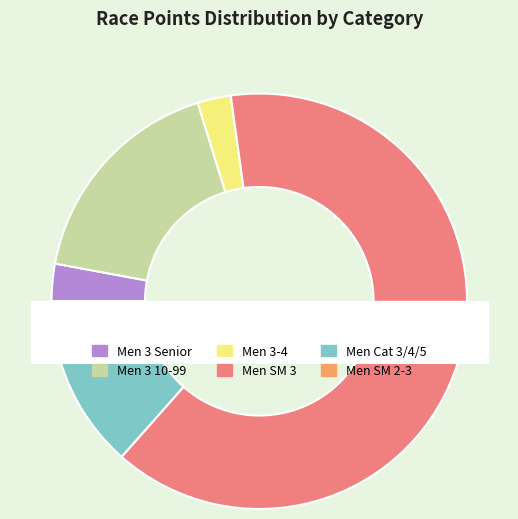

Rank the categories by value from highest to lowest.

Men SM 3, Men 3 10-99, Men Cat 3/4/5, Men SM 2-3, Men 3 Senior, Men 3-4